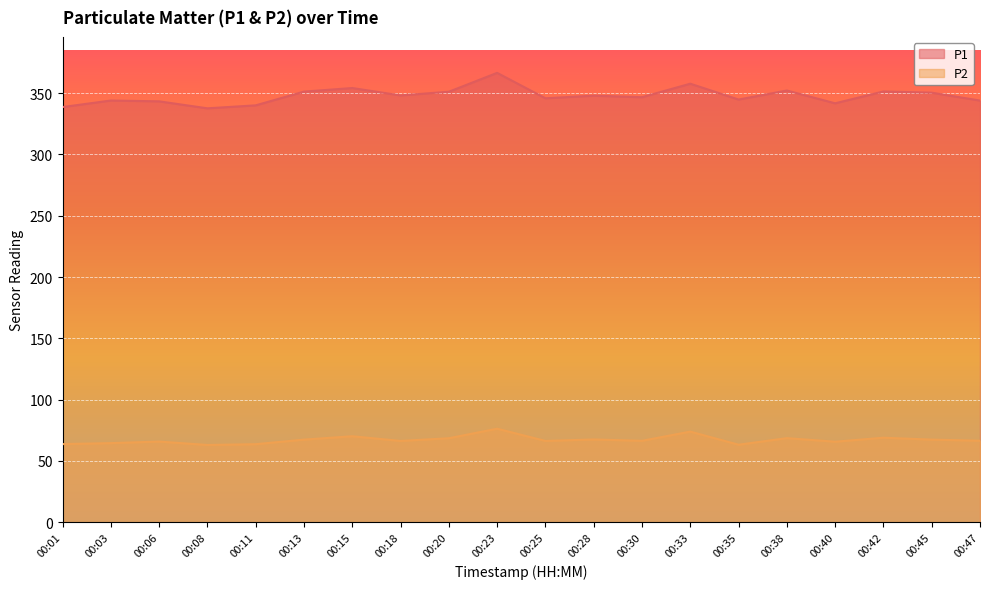

How many interior local valleys does the P2 series have?

6